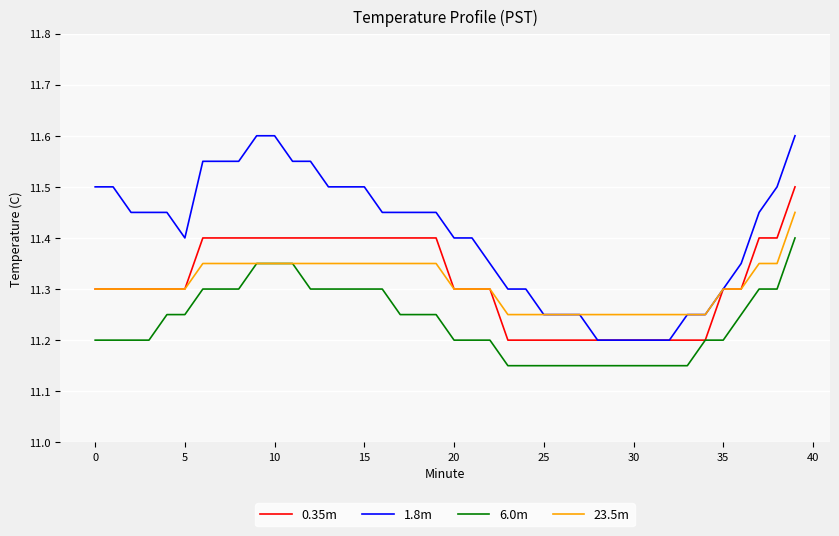

Rank the series by their maximum value, from lowest to highest.

6.0m, 23.5m, 0.35m, 1.8m